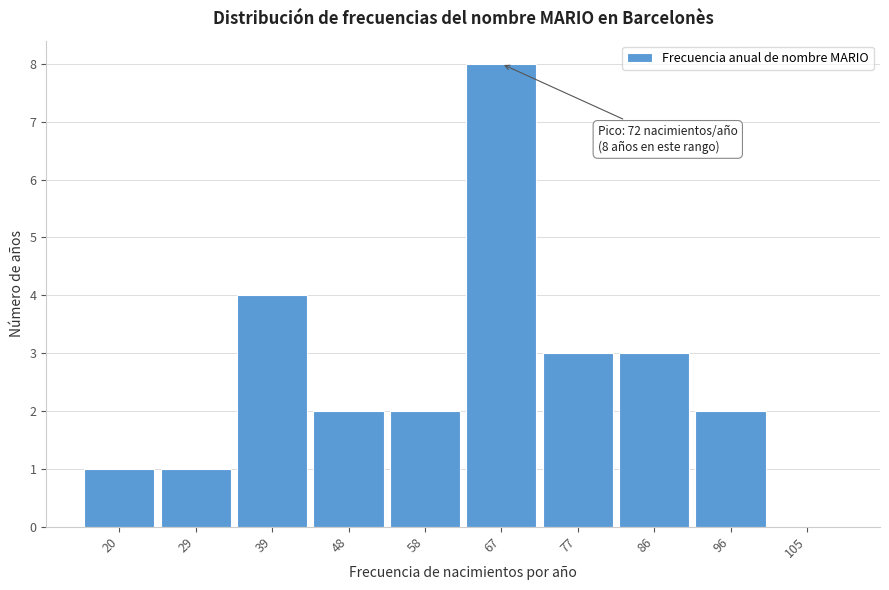

Reading right to left, what are all the values shown in this chart?

105=0	96=2	86=3	77=3	67=8	58=2	48=2	39=4	29=1	20=1